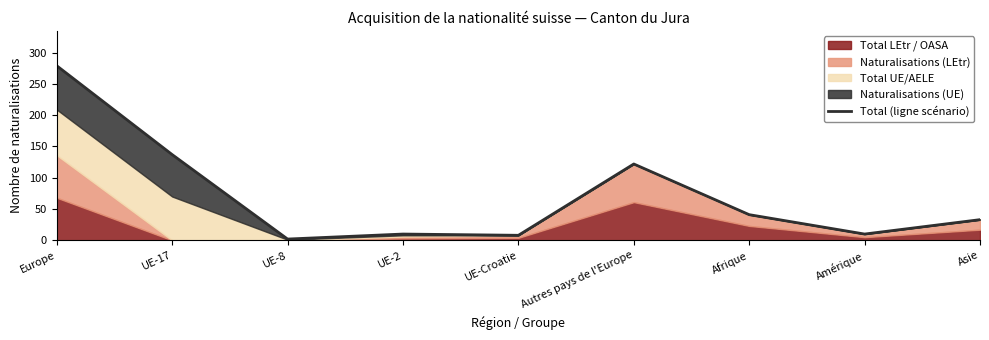

What is the average value?

71